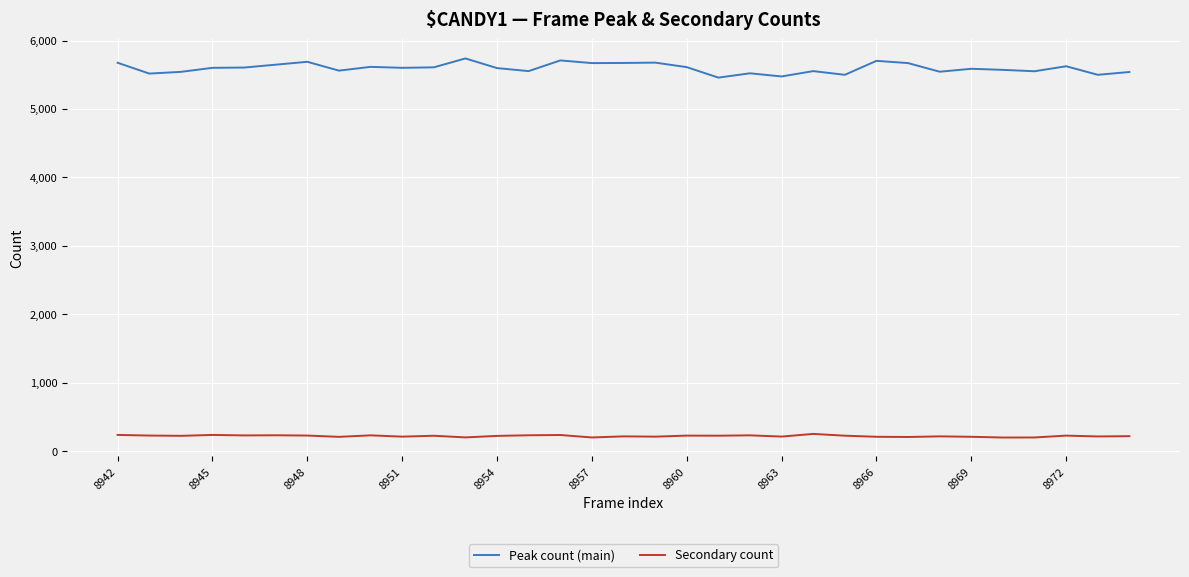

How many lines are shown in the chart?

2